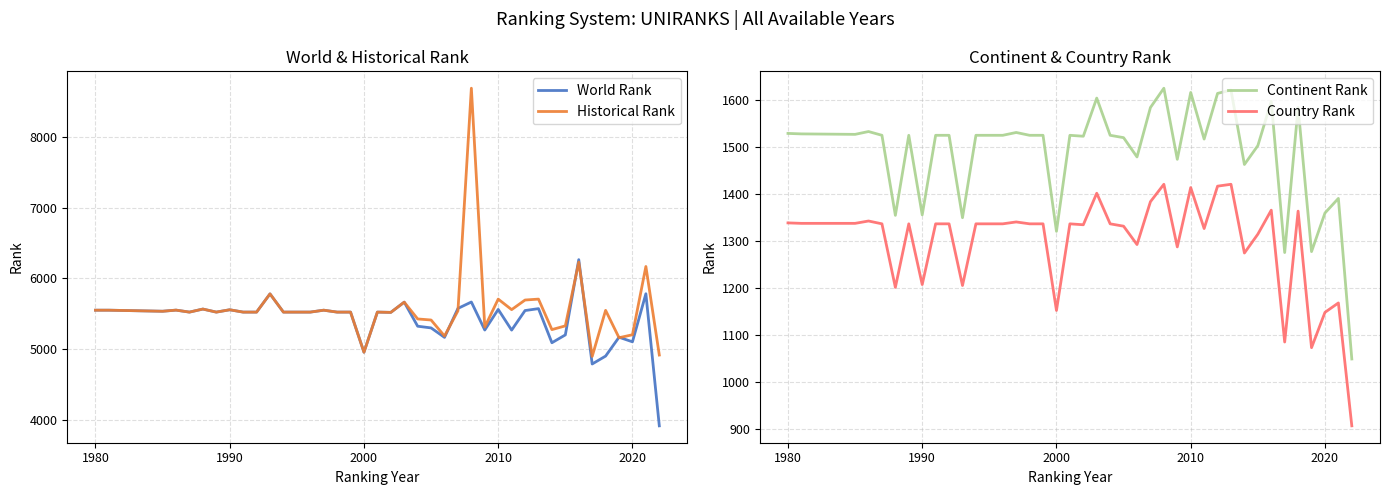

Which series has the largest range (max minus min)?

Historical Rank